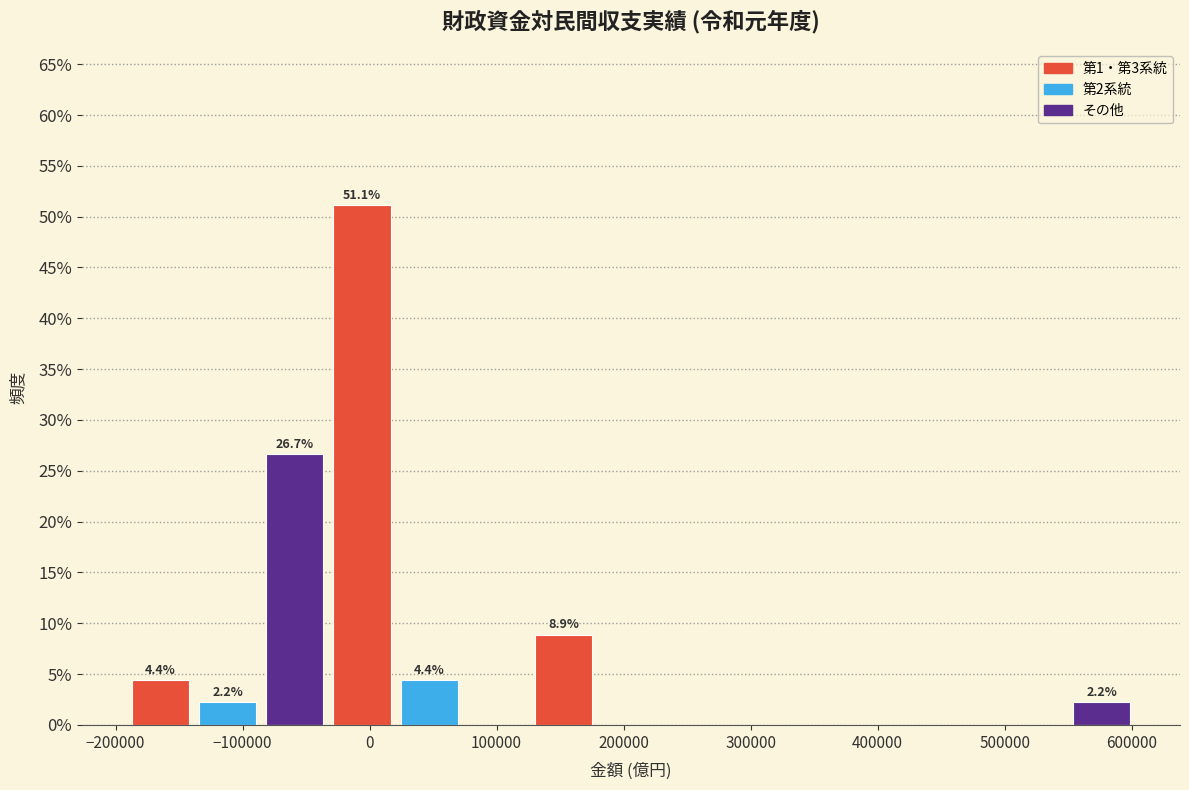

Over which range of the x-axis is the bar tallest?

-30000 to 20000